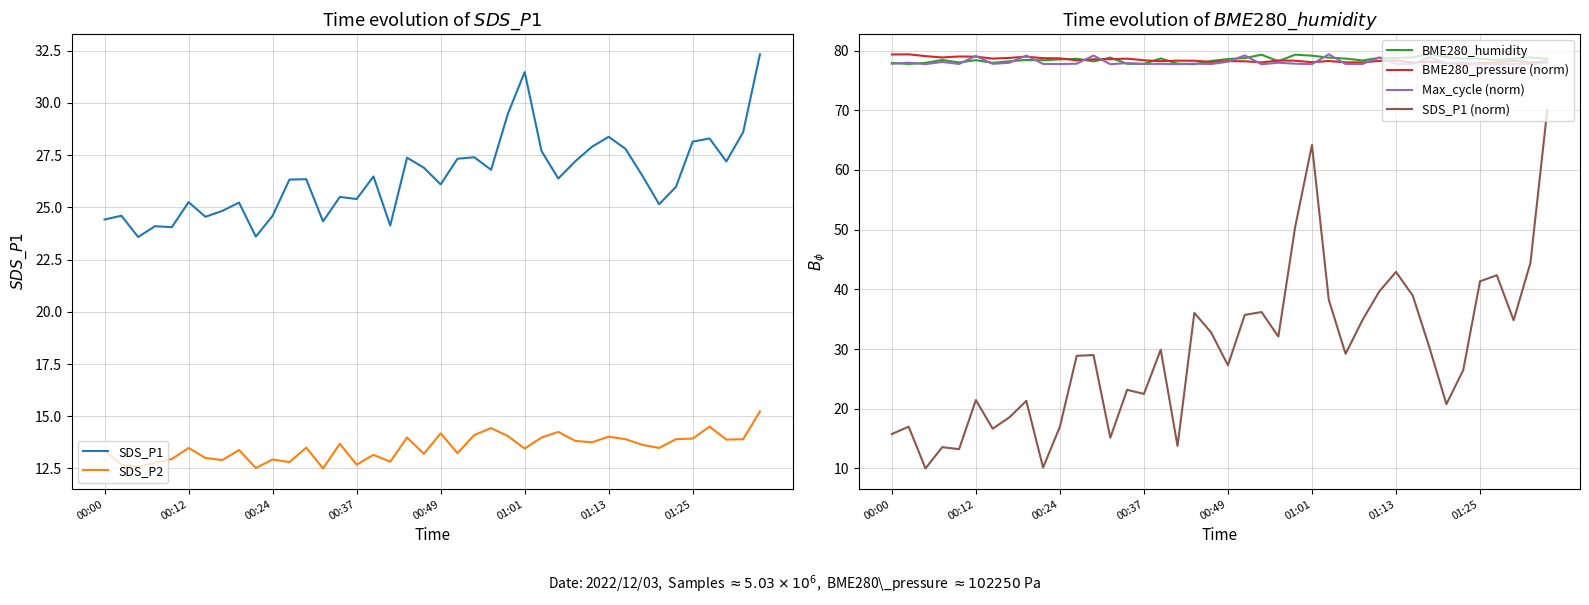

True or false: SDS_P1 (norm) and Max_cycle (norm) cross at least once.

False